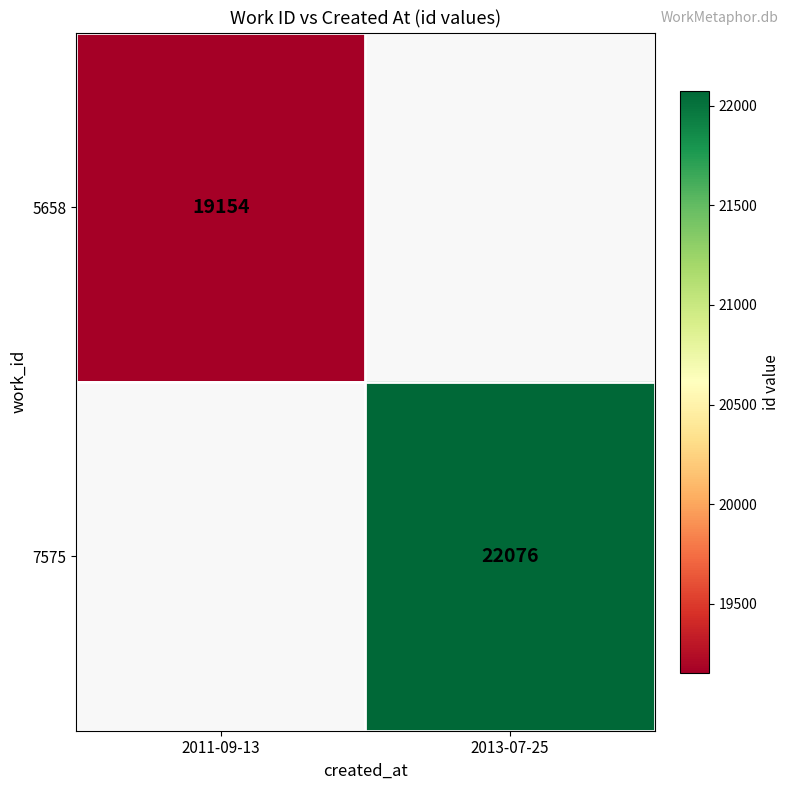

Is the value of 5658 at 2011-09-13 greater than the value of 7575 at 2013-07-25?

No